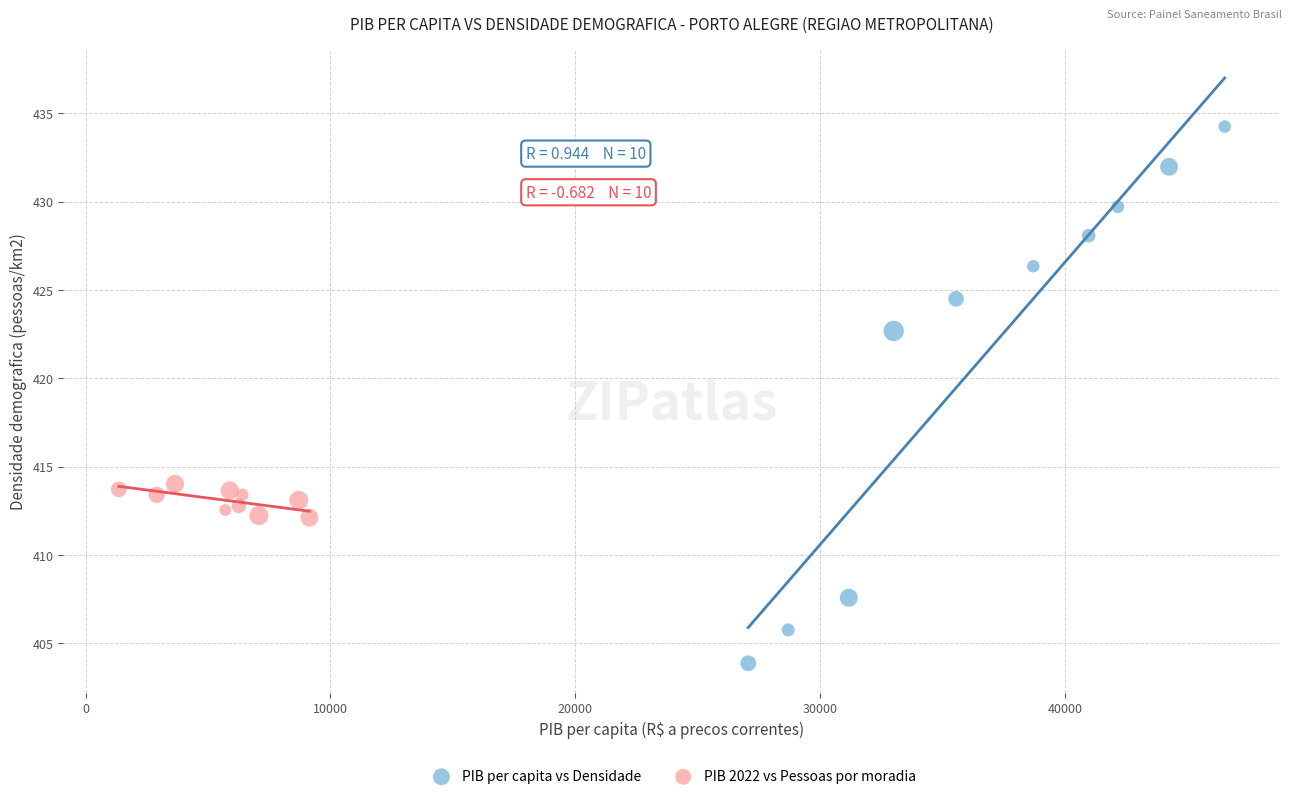

What are all the series names shown in the legend?

PIB per capita vs Densidade, PIB 2022 vs Pessoas por moradia